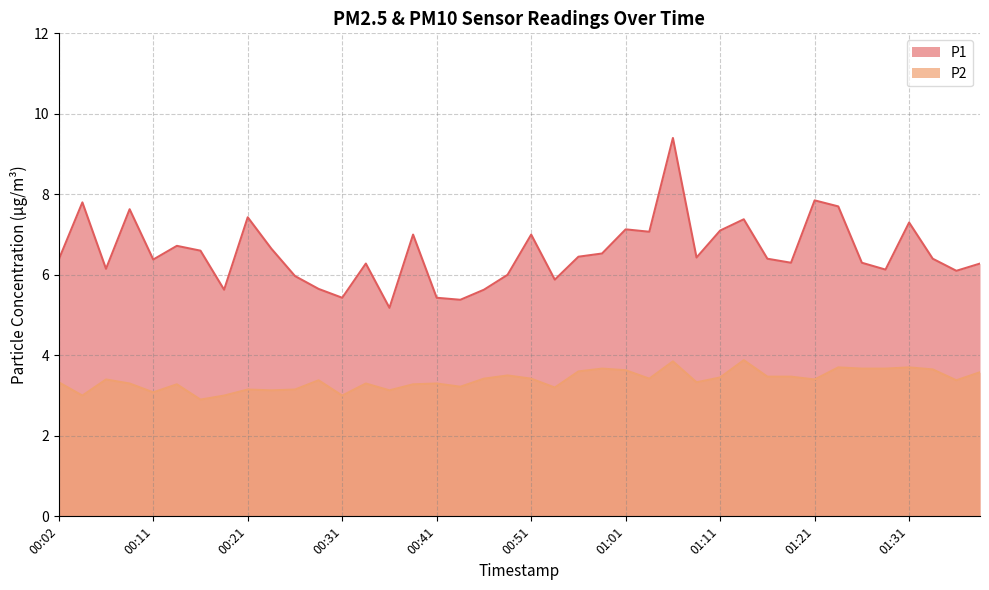

Does the chart display data point markers on the line(s)?

No